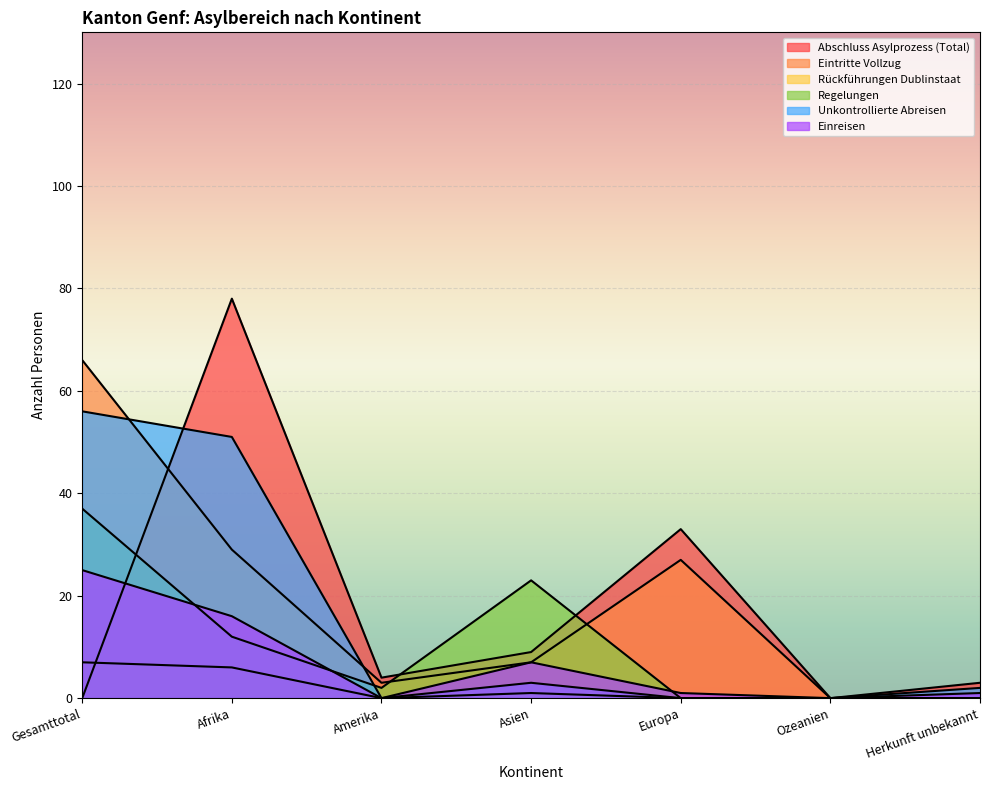

At how many categories does at least one series exceed 71?

1